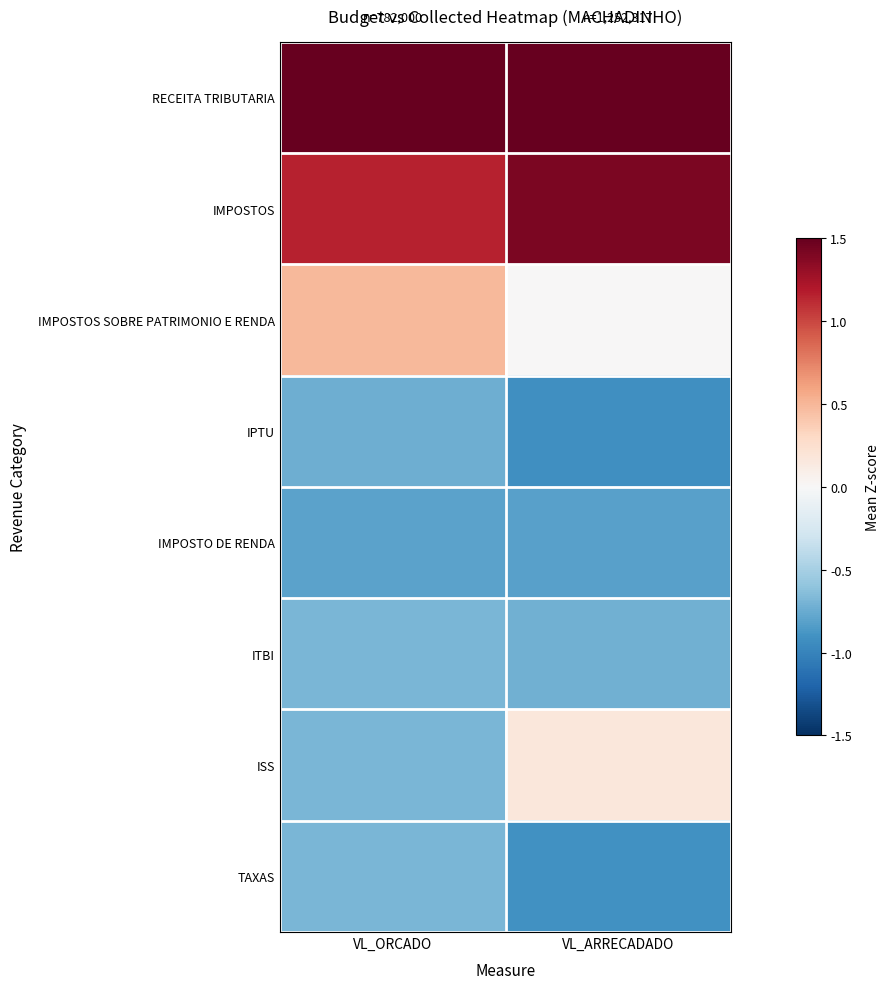

Which category has the lowest value across all series?

VL_ARRECADADO